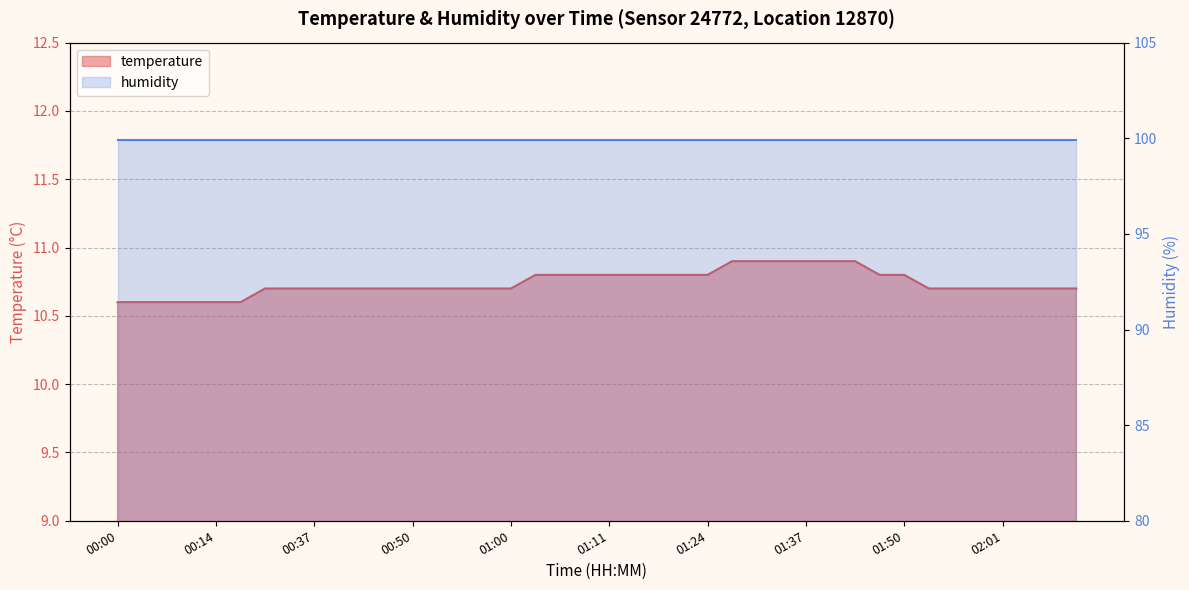

Between 01:52 and 01:03, which is larger?

01:03